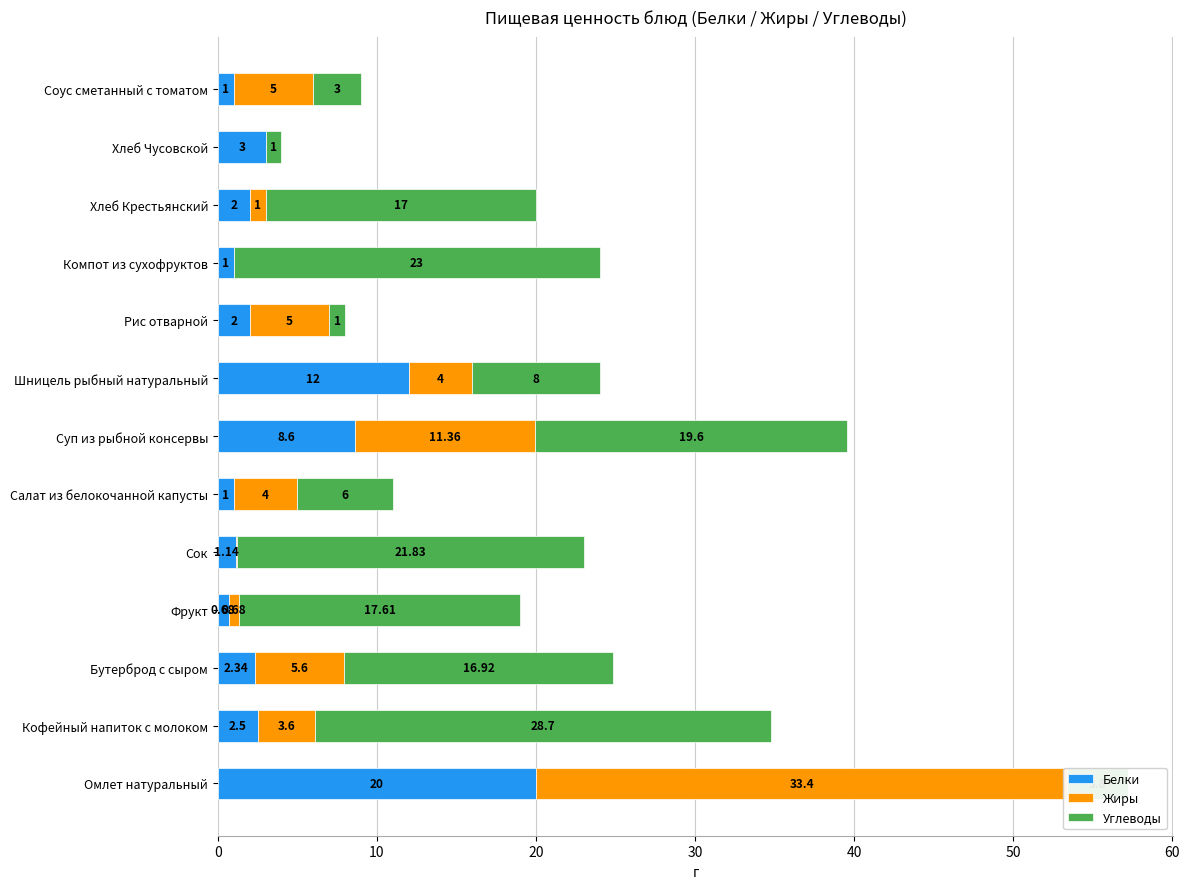

At how many categories does at least one series exceed 10?

9